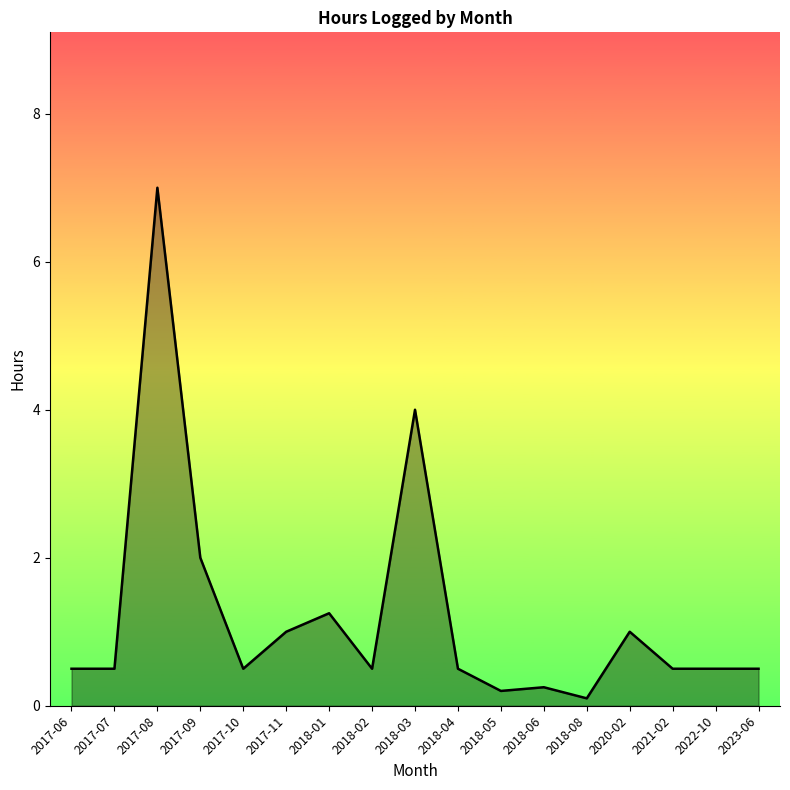

Which label corresponds to the largest value in the chart?

2017-08